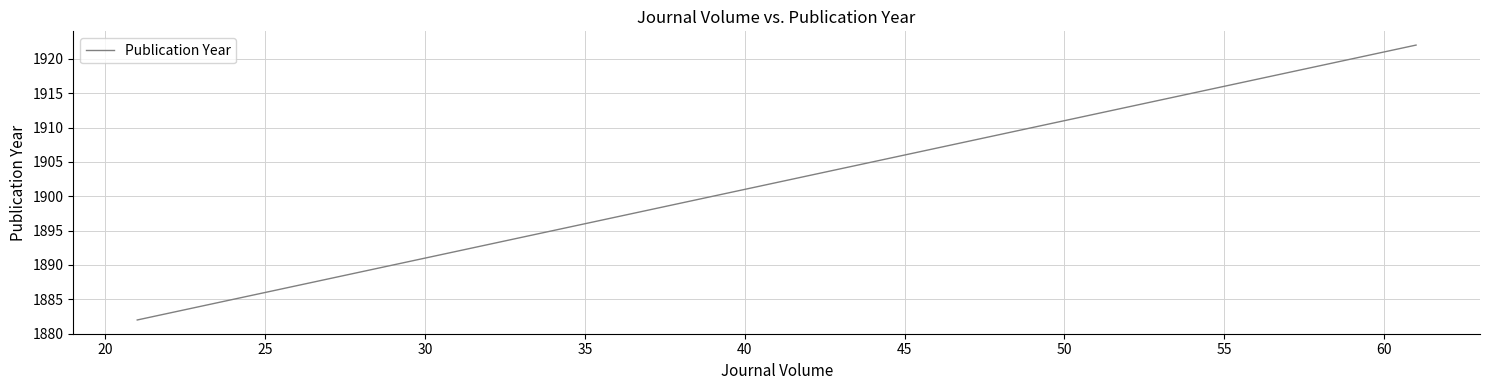

What is the greatest value displayed?

1922